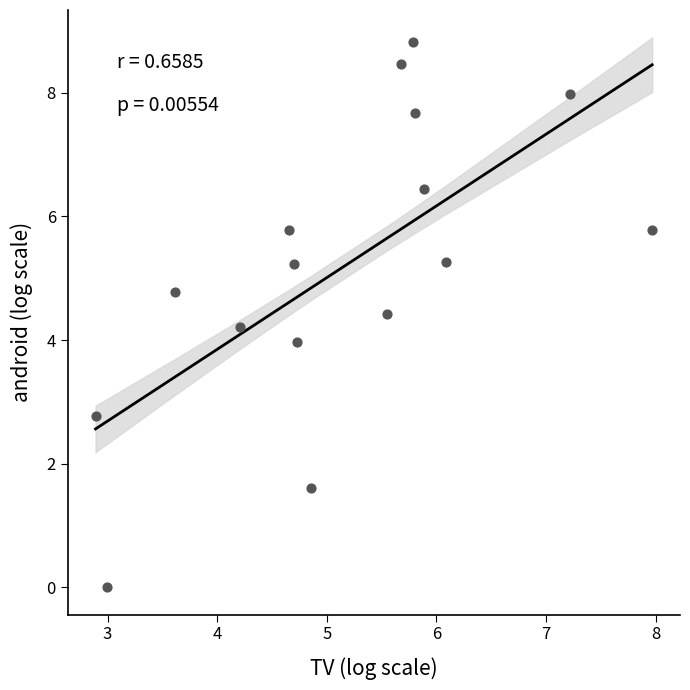

What is the range of Y values (max minus min)?

8.8